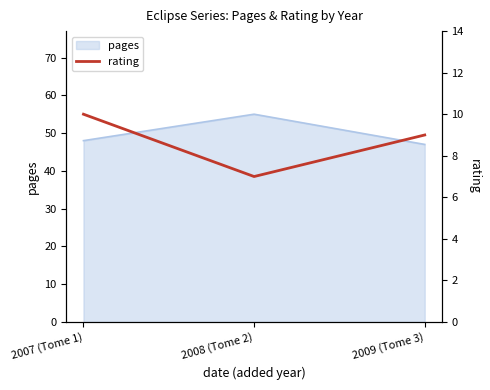

How many data points are less than 9?

1